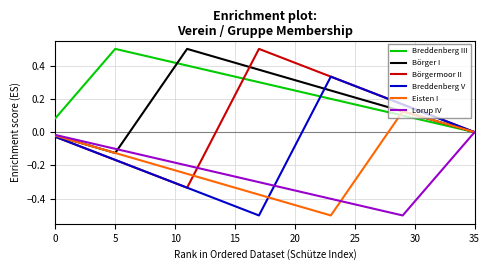

What is the difference between the maximum and minimum values in the Lorup IV series?

0.5